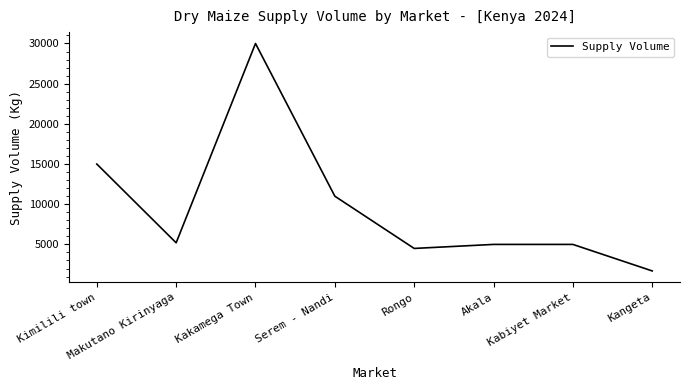

Count the number of data series in this chart.

1